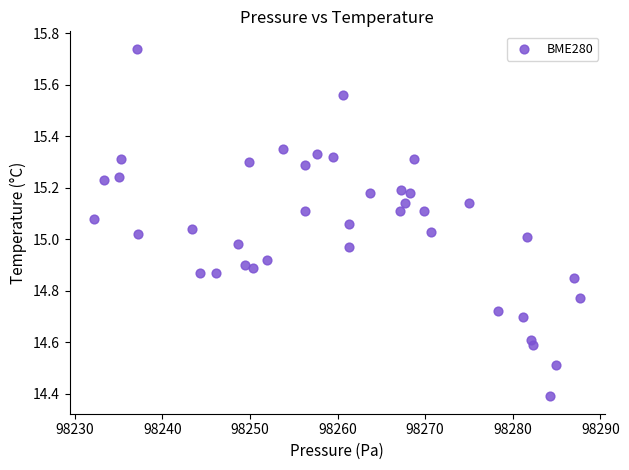

What is the range of X values (max minus min)?

55.5